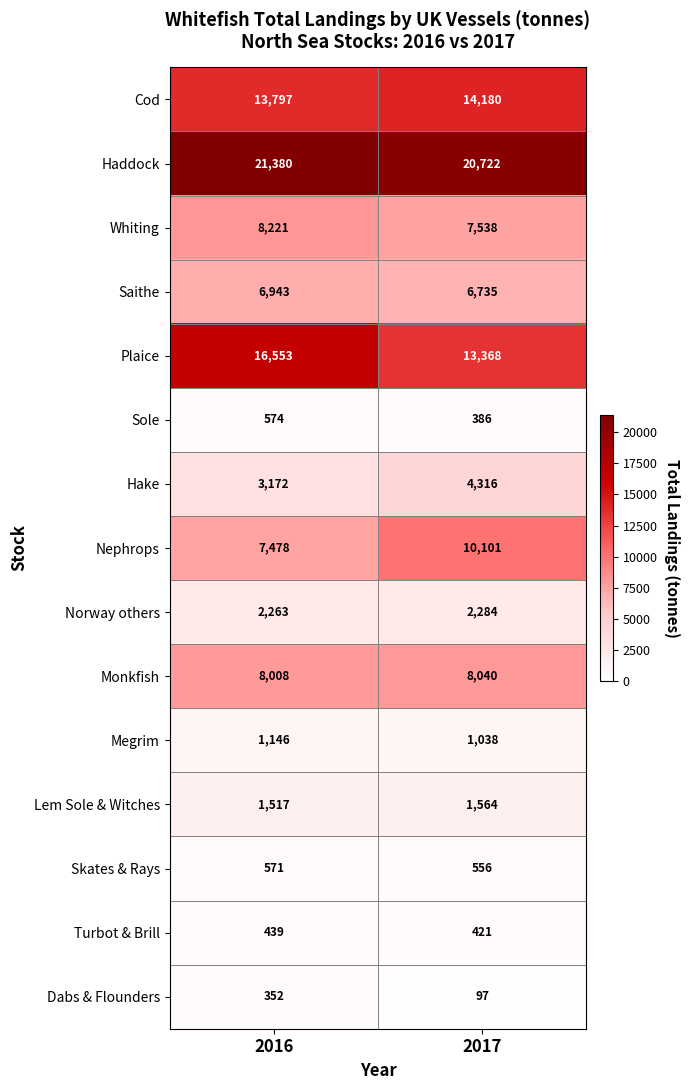

Where is Nephrops nearest to the value 8789?

2016